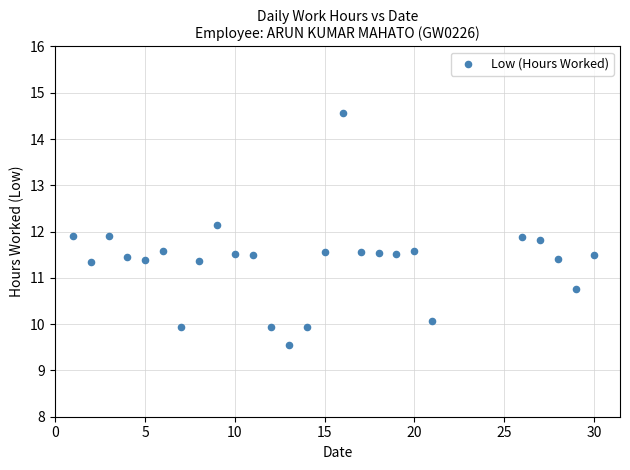

What is the range of Y values (max minus min)?

5.0